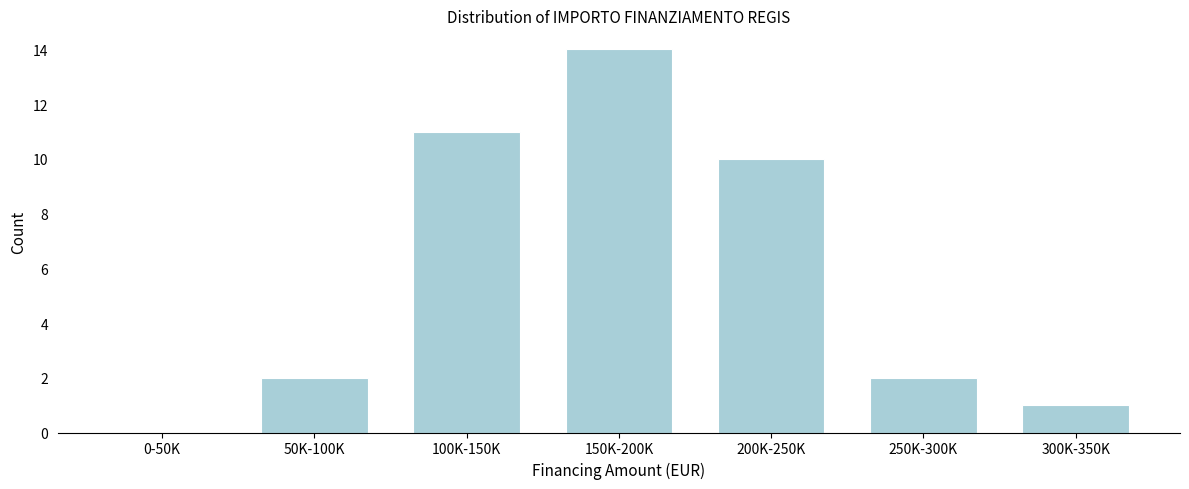

Reading left to right, transcribe all the data shown in this chart.

0-50K=0	50K-100K=2	100K-150K=11	150K-200K=14	200K-250K=10	250K-300K=2	300K-350K=1